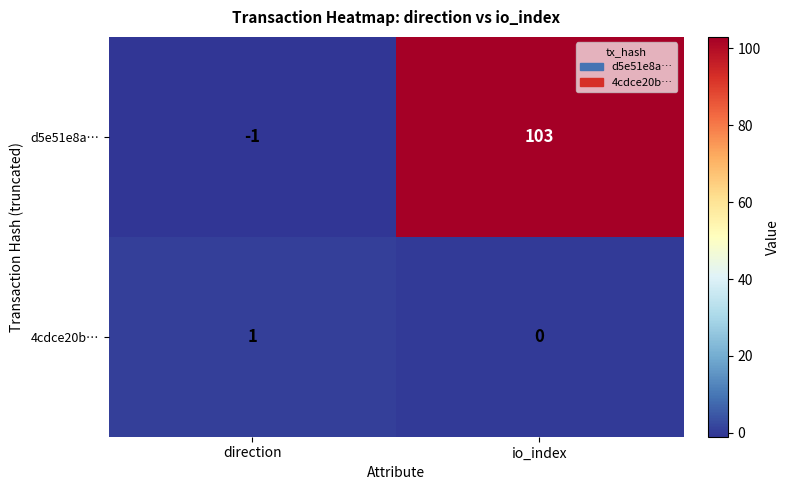

How many series are shown in this chart?

2